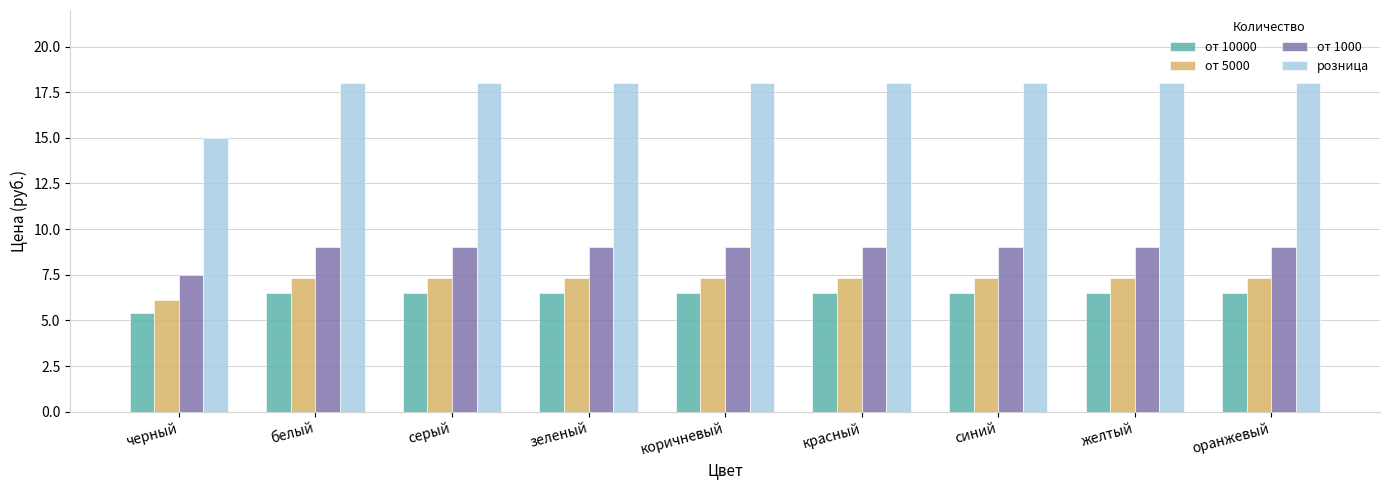

What is the difference between the maximum and minimum values in the от 10000 series?

1.1